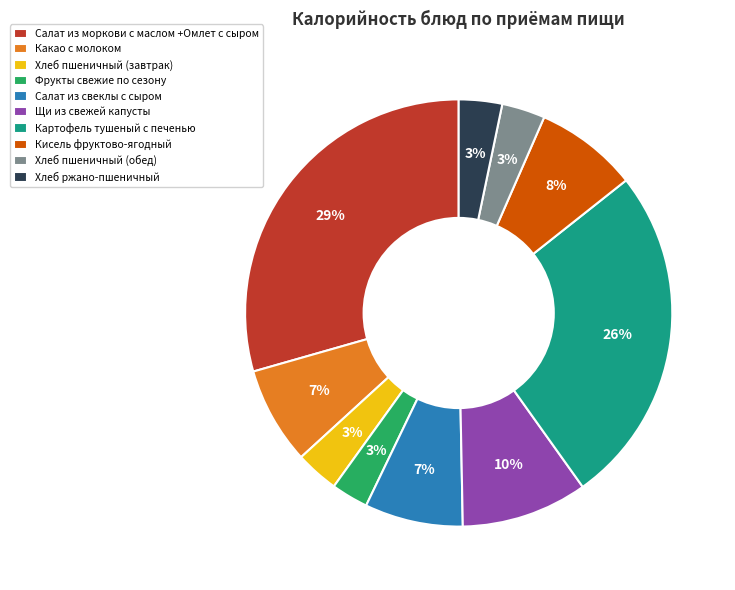

Do Салат из свеклы с сыром and Какао с молоком together represent more than half of the pie?

No